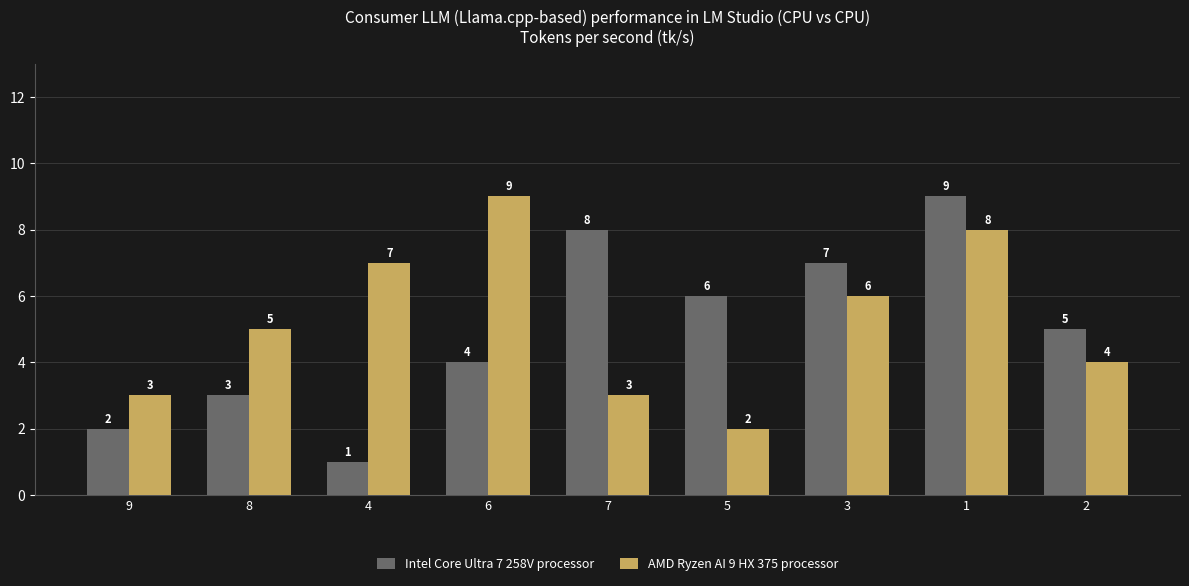

Is it true that AMD Ryzen AI 9 HX 375 processor equals 1 at 5?

False